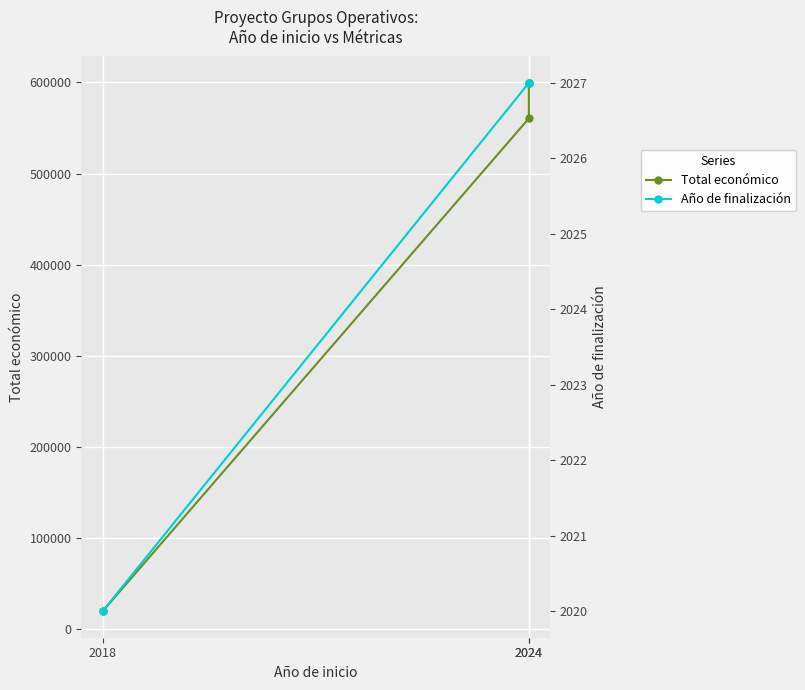

How many data points in Total económico are above 560529?

1